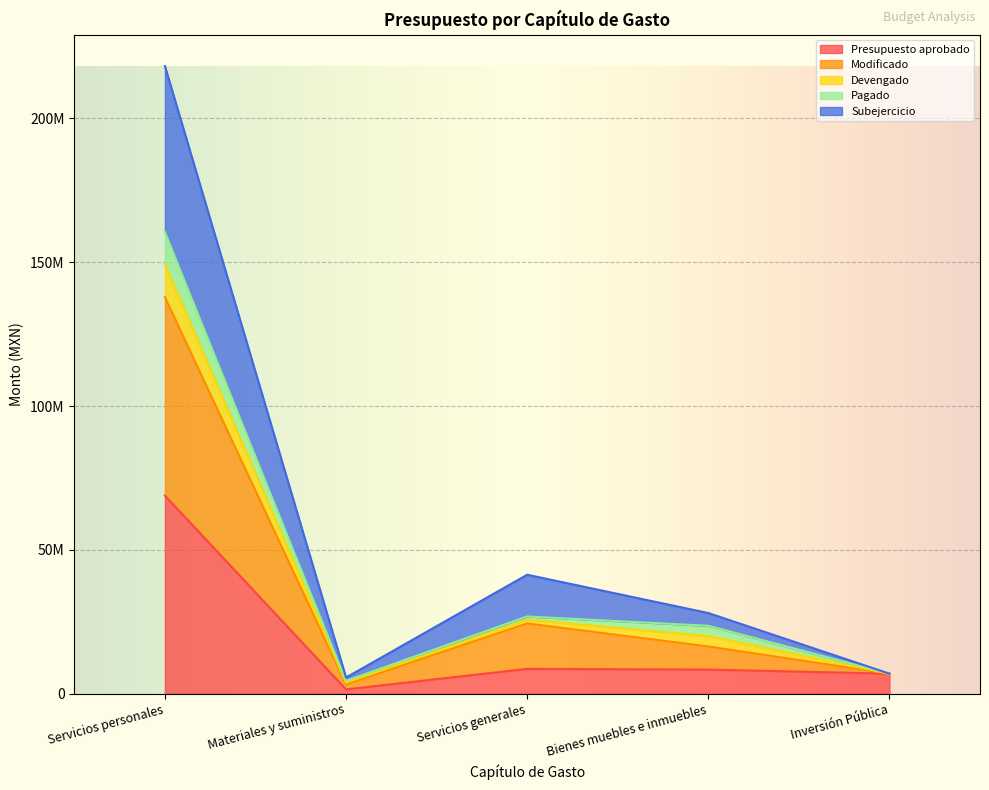

True or false: Presupuesto aprobado and Modificado cross at least once.

False